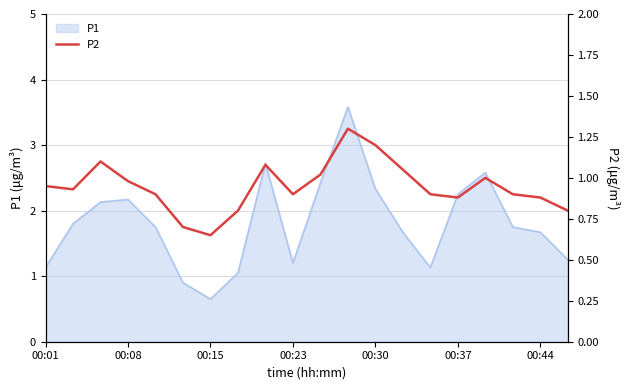

What is the maximum value shown in the chart?

1.3